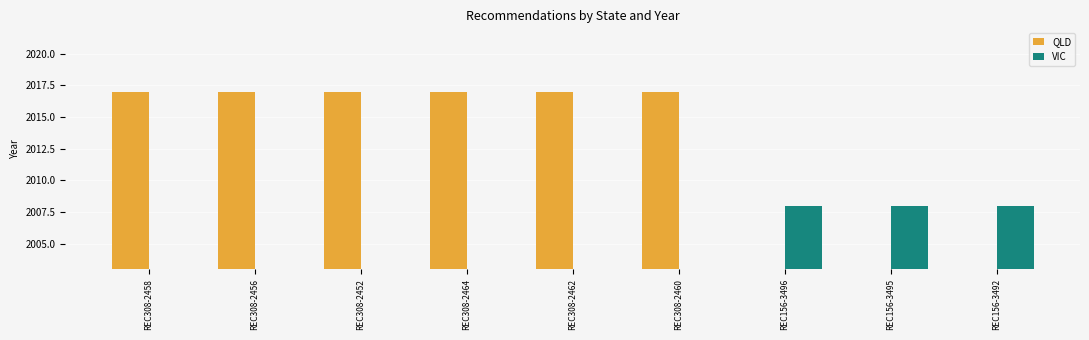

What are all the series names shown in the legend?

QLD, VIC